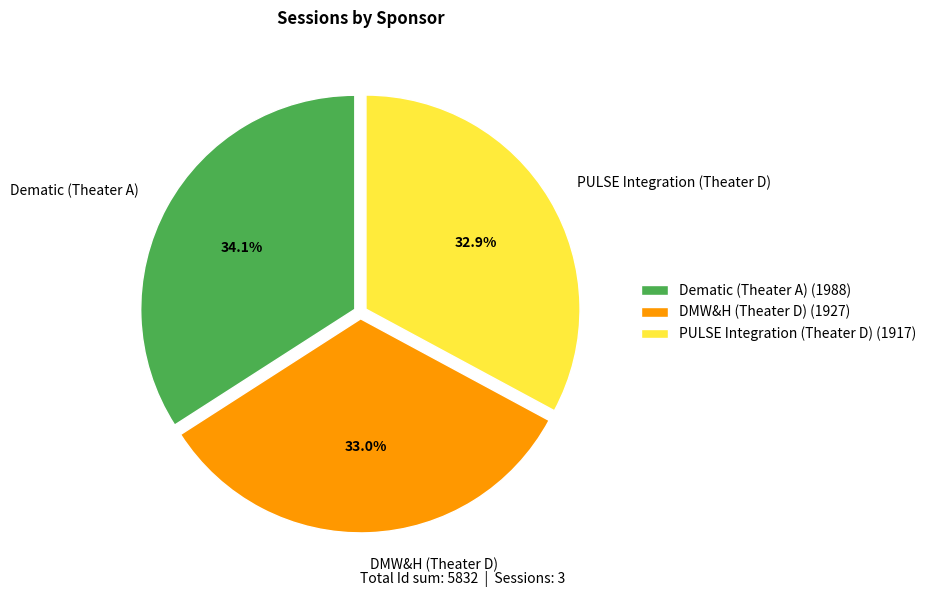

To the nearest percent, what percentage of the pie is PULSE Integration (Theater D)?

33%